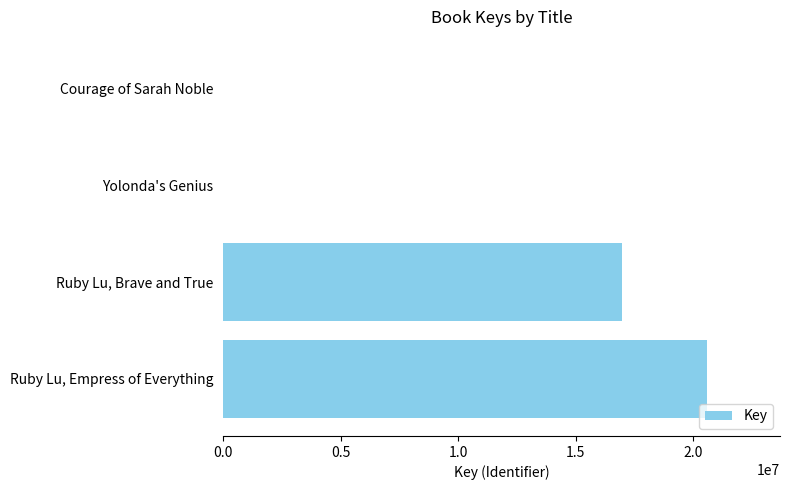

True or false: the data shows 16974023 at Ruby Lu, Brave and True.

True